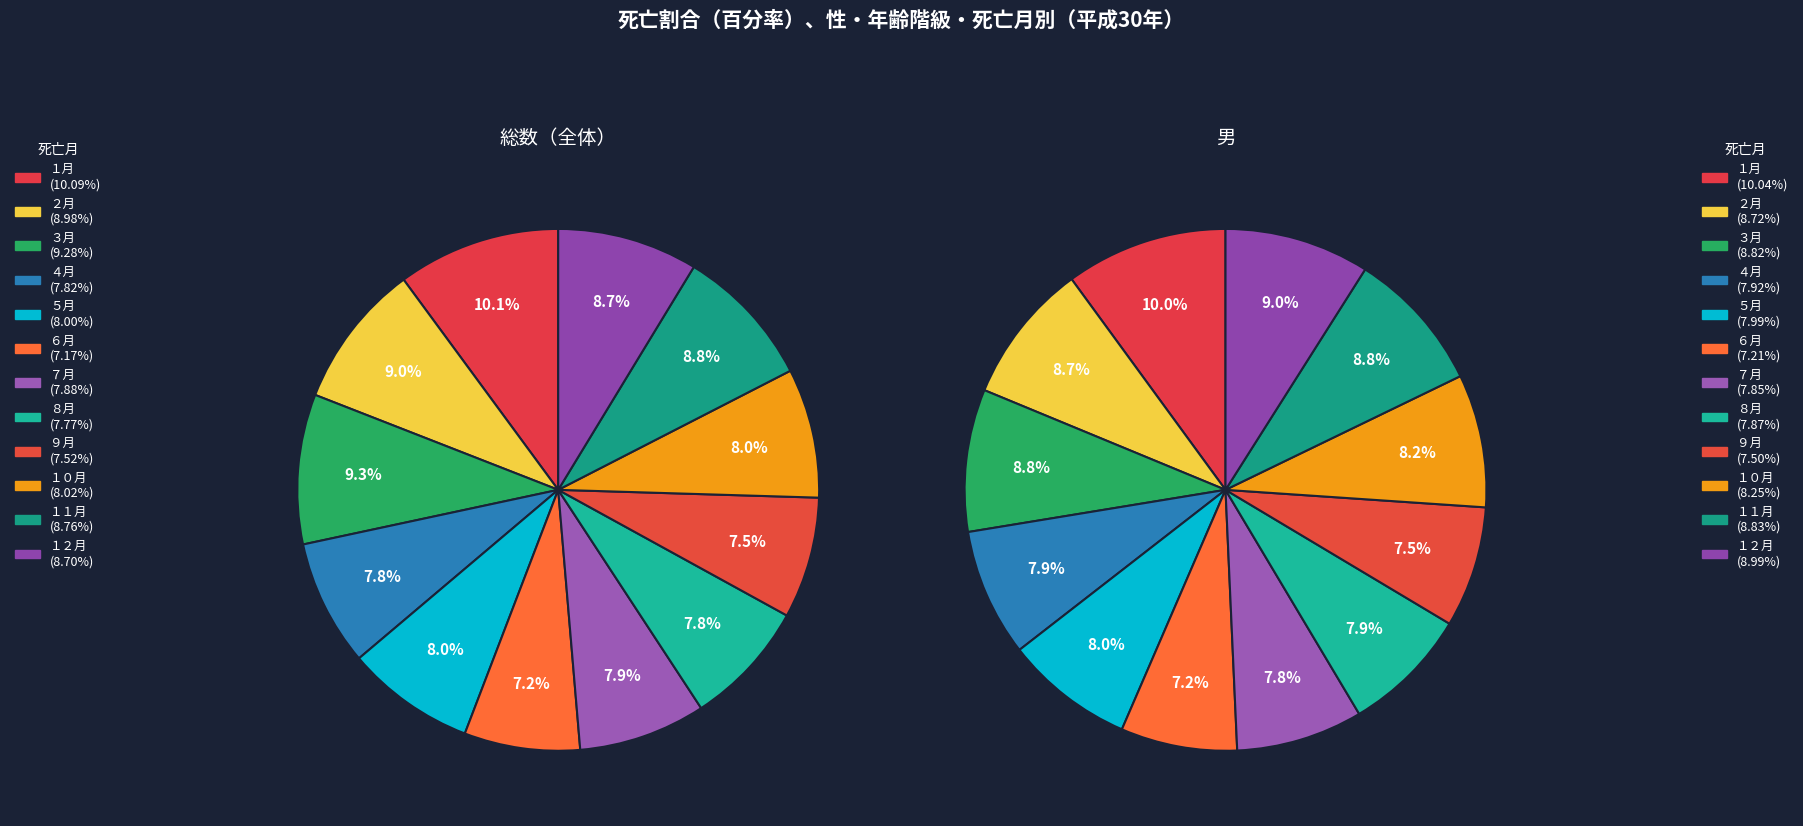

Does any single category account for the majority?

No